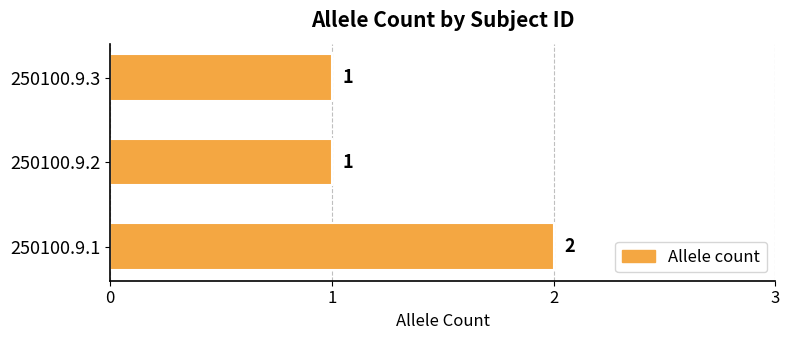

What is the ratio of the value at 250100.9.2 to the value at 250100.9.1?

0.5